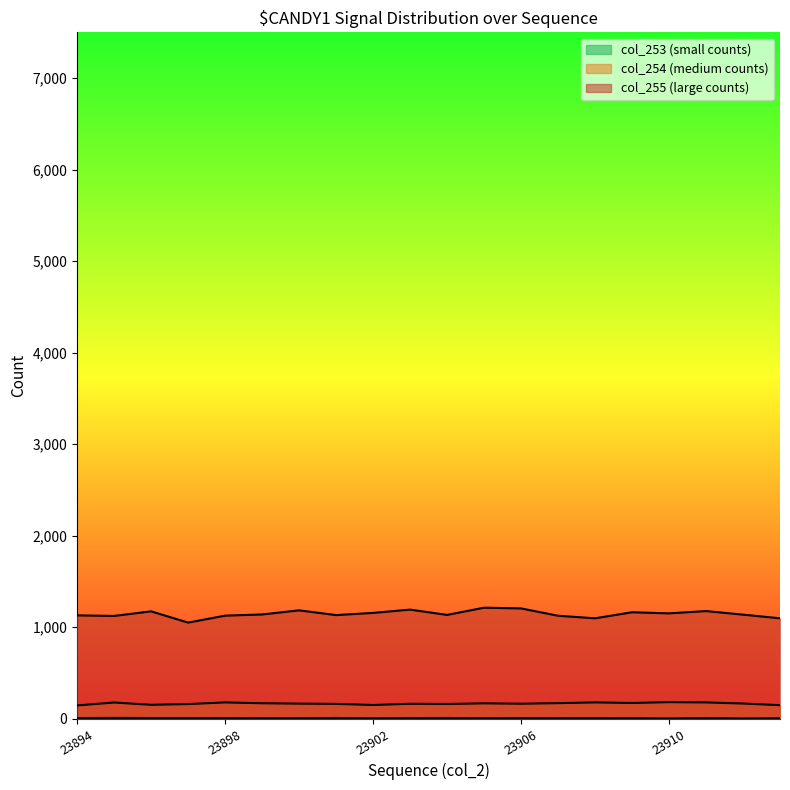

How many lines are shown in the chart?

3